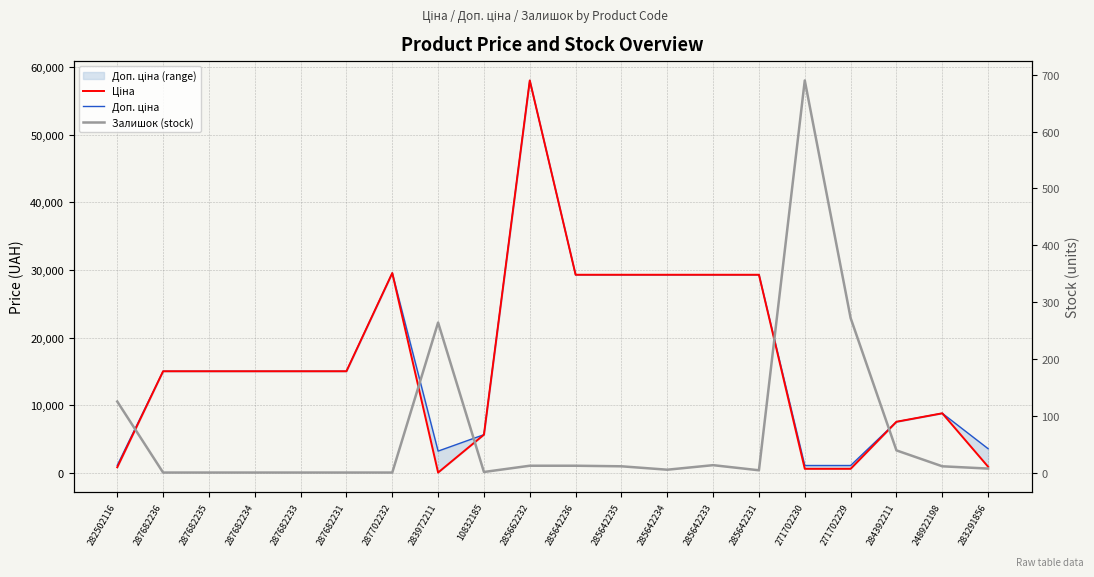

Does the chart display data point markers on the line(s)?

No